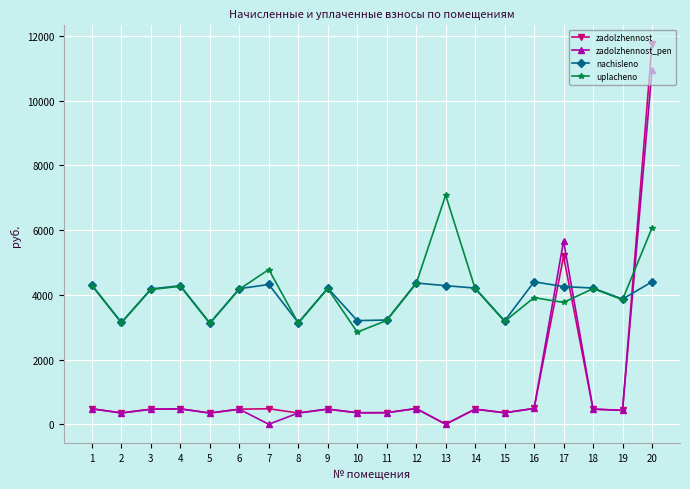

What is the value of the zadolzhennost_pen point at the 17th from the left?

5664.3